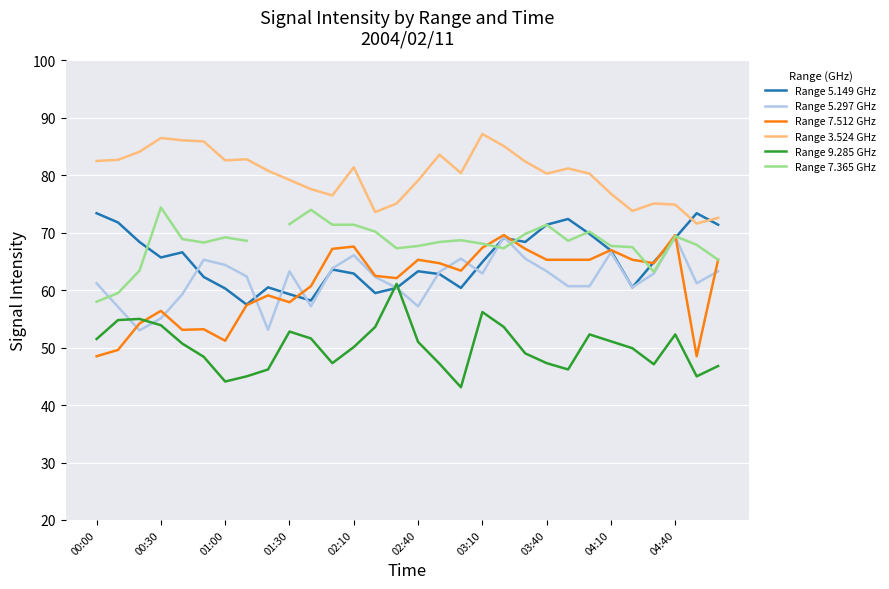

What is the minimum value for Range 9.285 GHz?

43.1